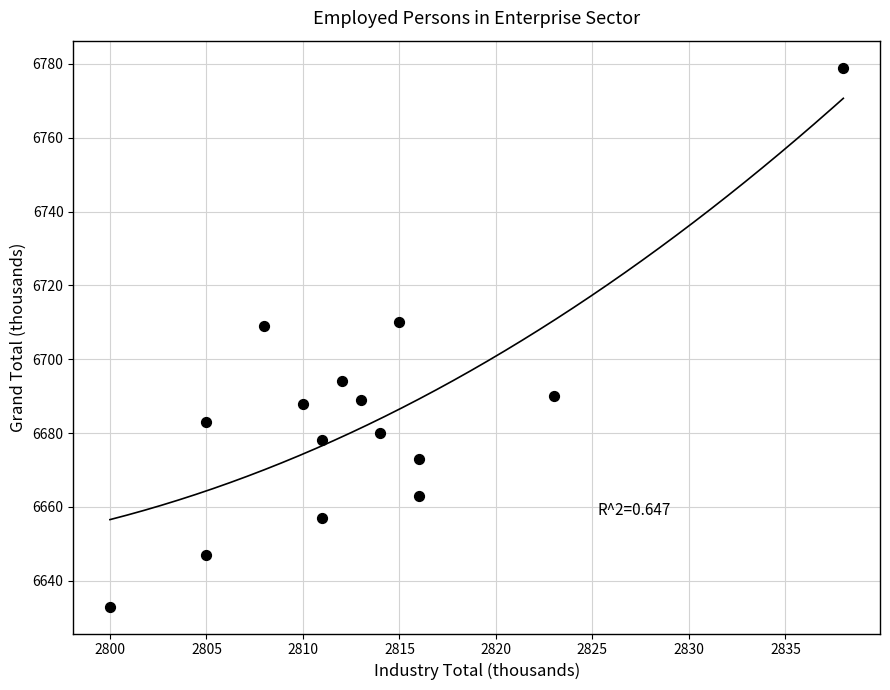

What is the range of X values (max minus min)?

38